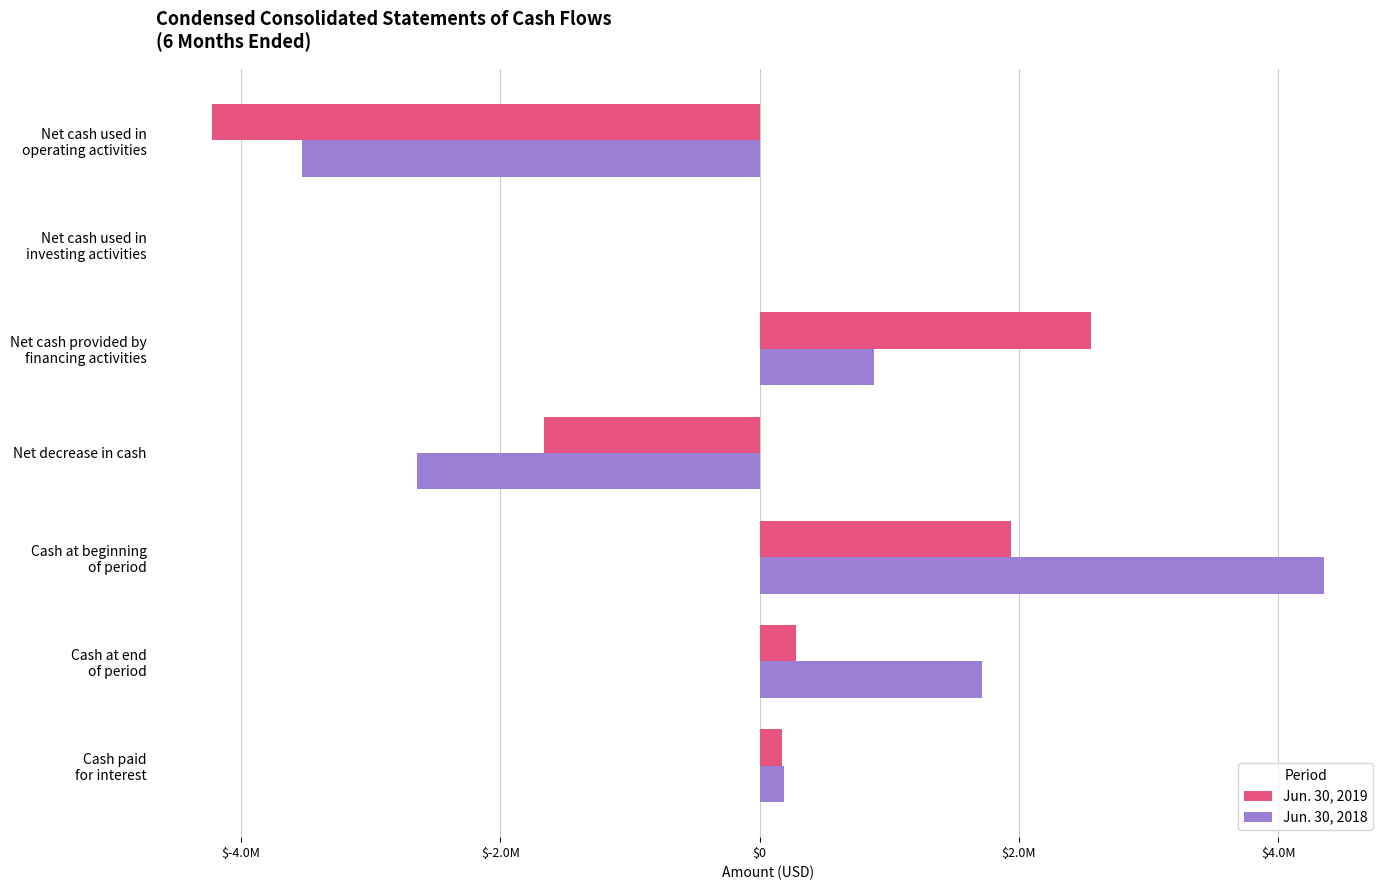

What are all the series names shown in the legend?

Jun. 30, 2019, Jun. 30, 2018